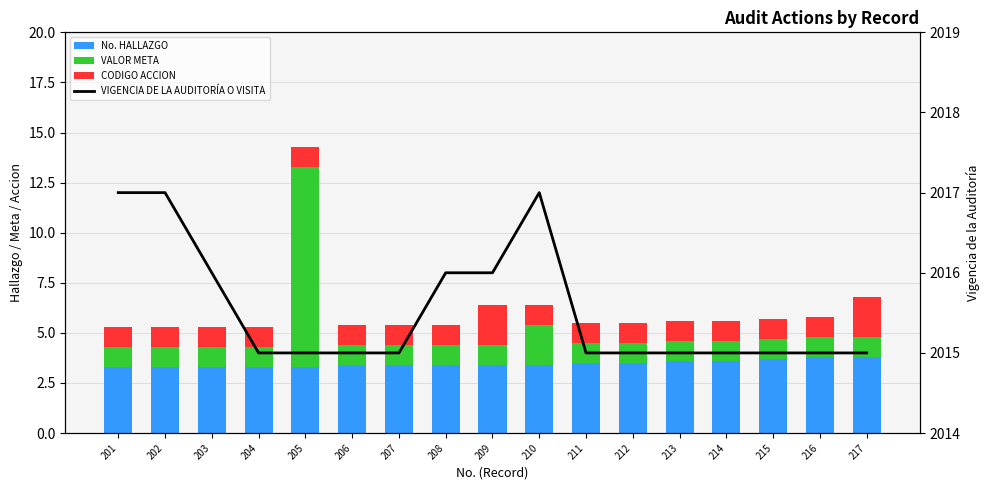

The VIGENCIA DE LA AUDITORÍA O VISITA series shows 540.6 at 211. True or false?

False